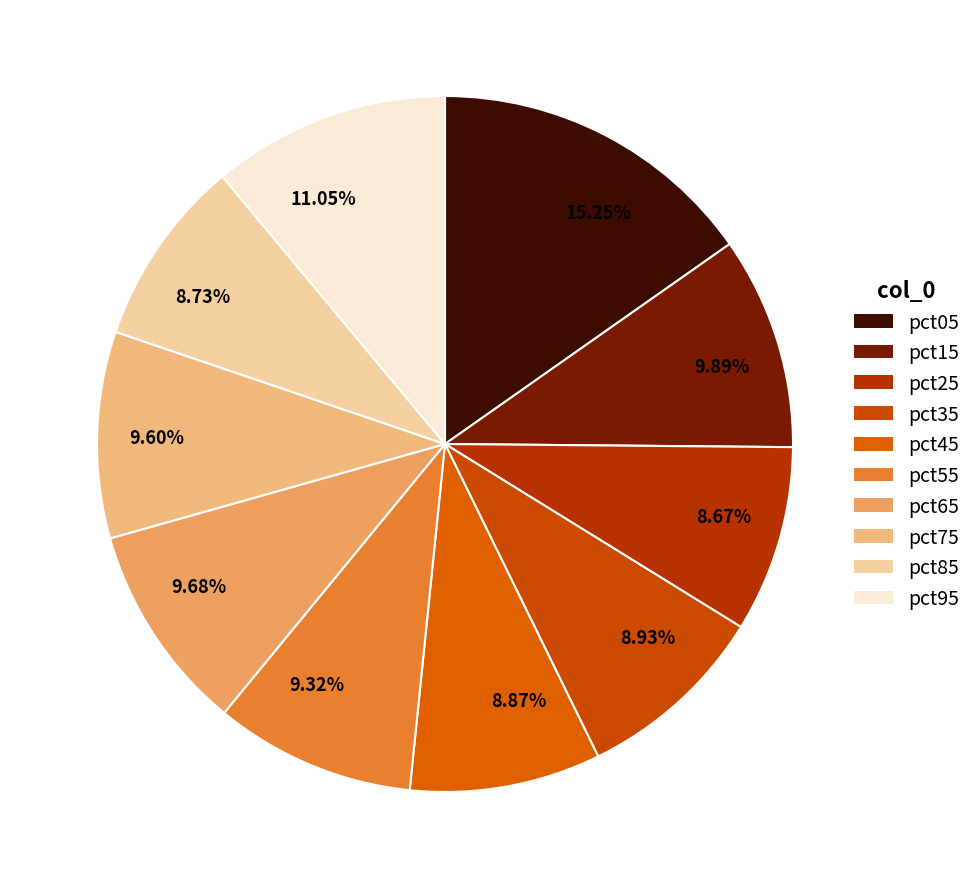

Is the sum of 11.05% and 15.25% greater than half?

No